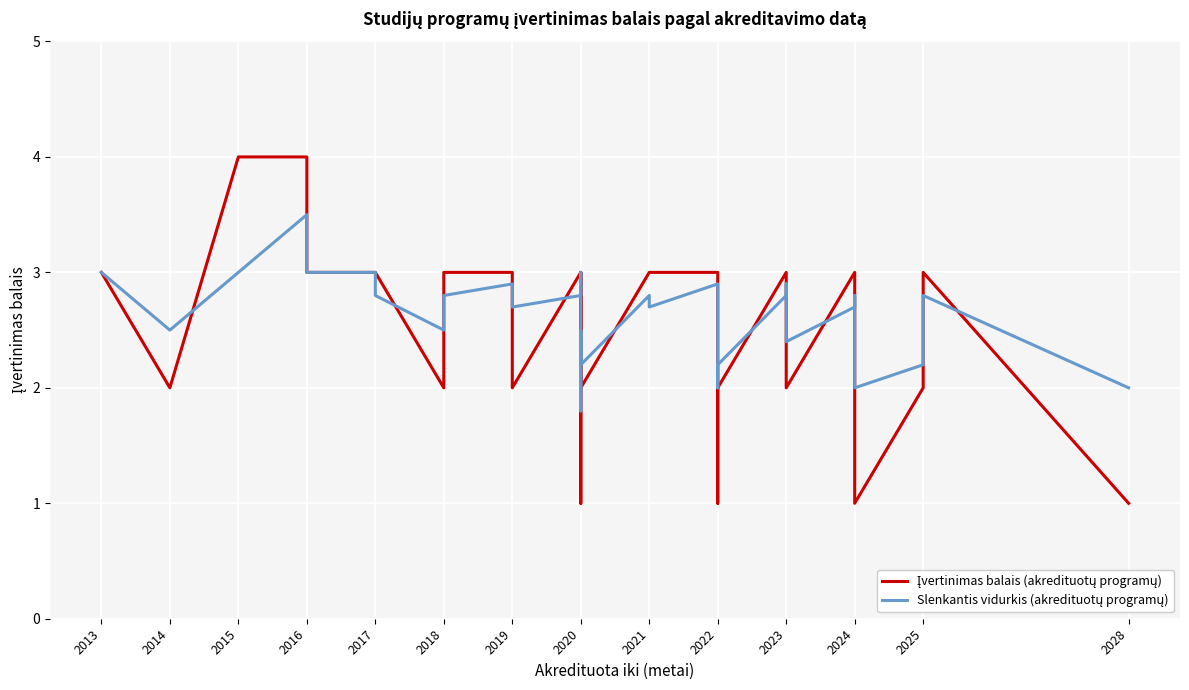

Rank the series by their maximum value, from lowest to highest.

Slenkantis vidurkis (akredituotų programų), Įvertinimas balais (akredituotų programų)